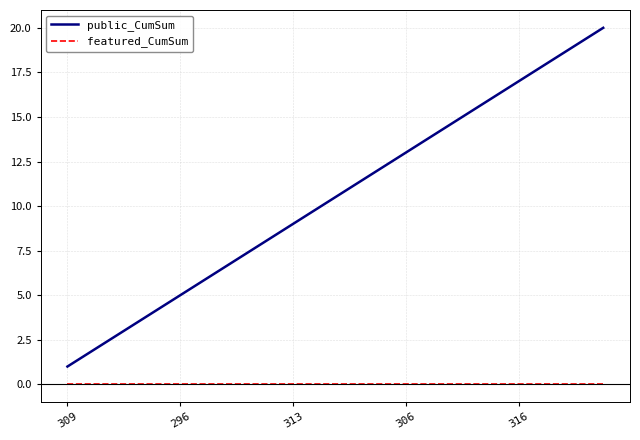

True or false: public_CumSum and featured_CumSum intersect in this chart.

False